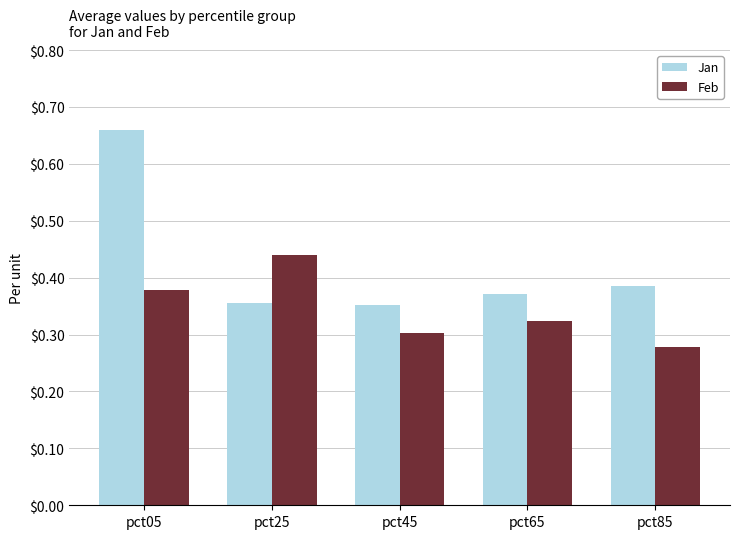

Count the Feb values in the range 0 to 1.

5